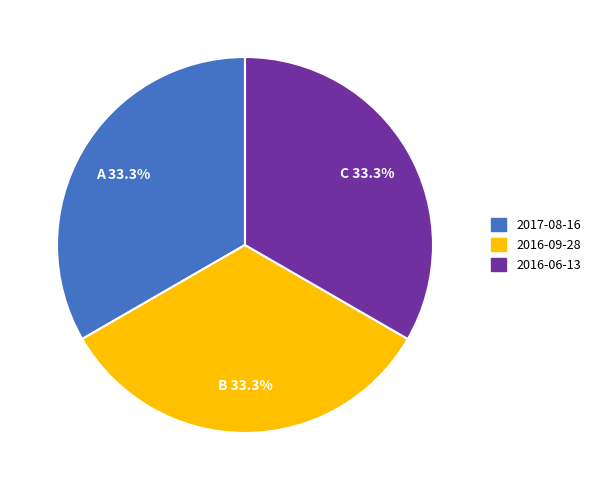

Is there a majority slice in this chart?

No